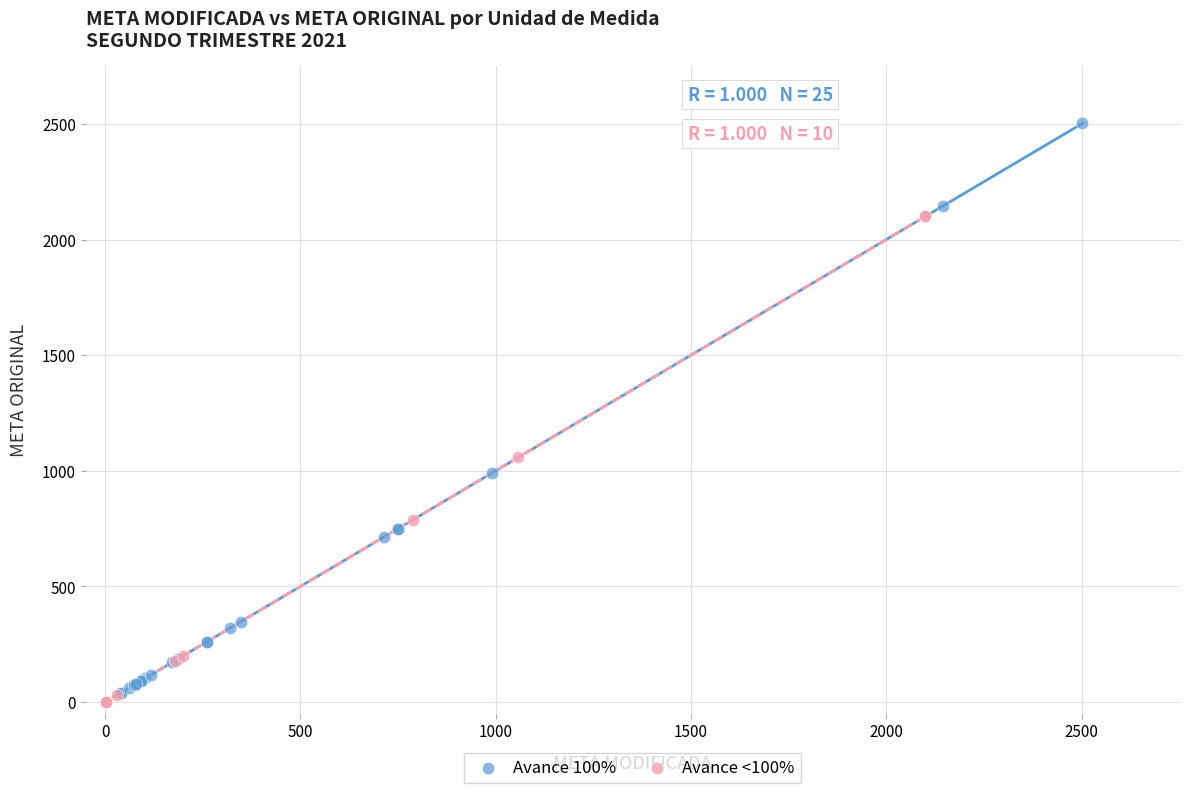

Which series reaches the maximum Y coordinate?

Avance 100%